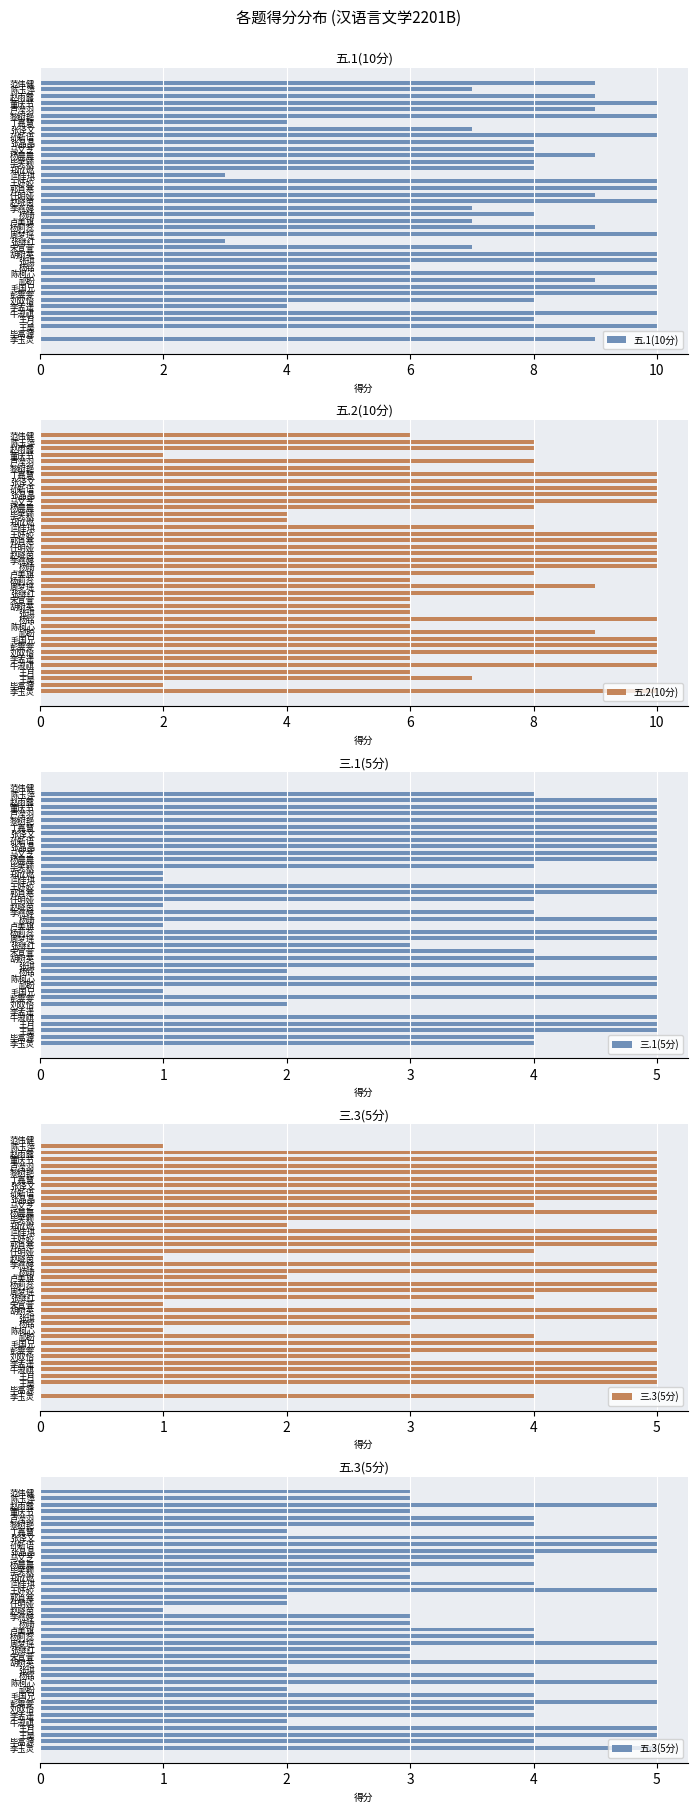

Count the number of data series in this chart.

5